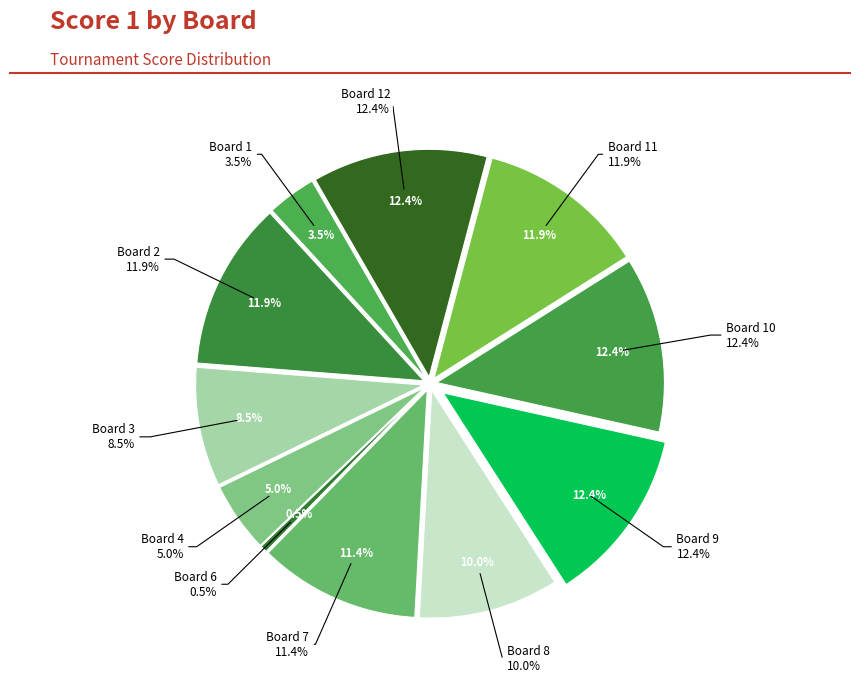

To the nearest percent, what is the combined percentage of Board 7 and Board 4?

16%